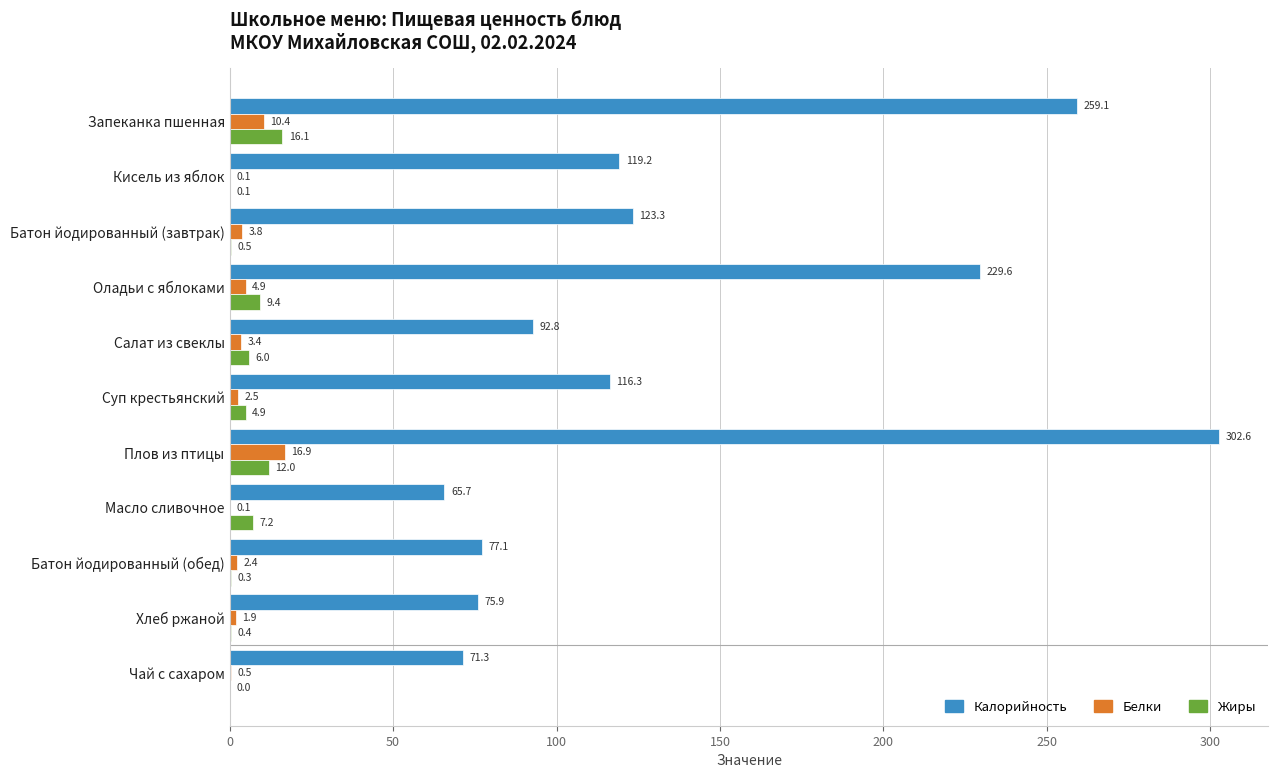

What is the greatest value displayed?

302.6